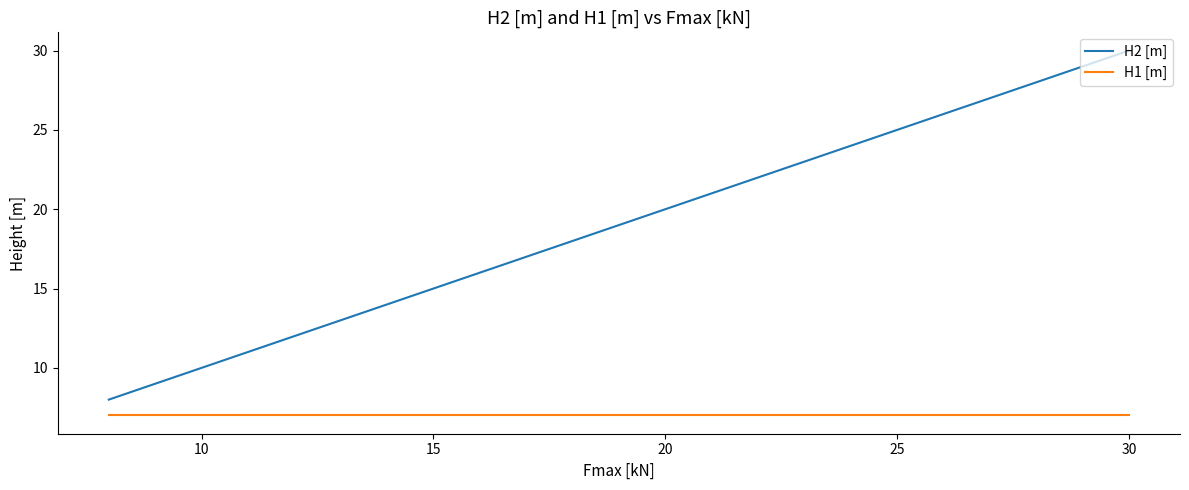

List the series in order of their overall mean, highest first.

H2 [m], H1 [m]